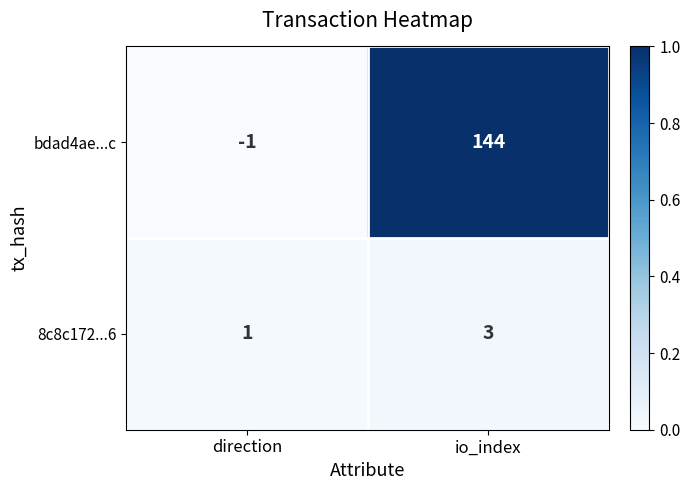

How many distinct data groups are displayed?

2